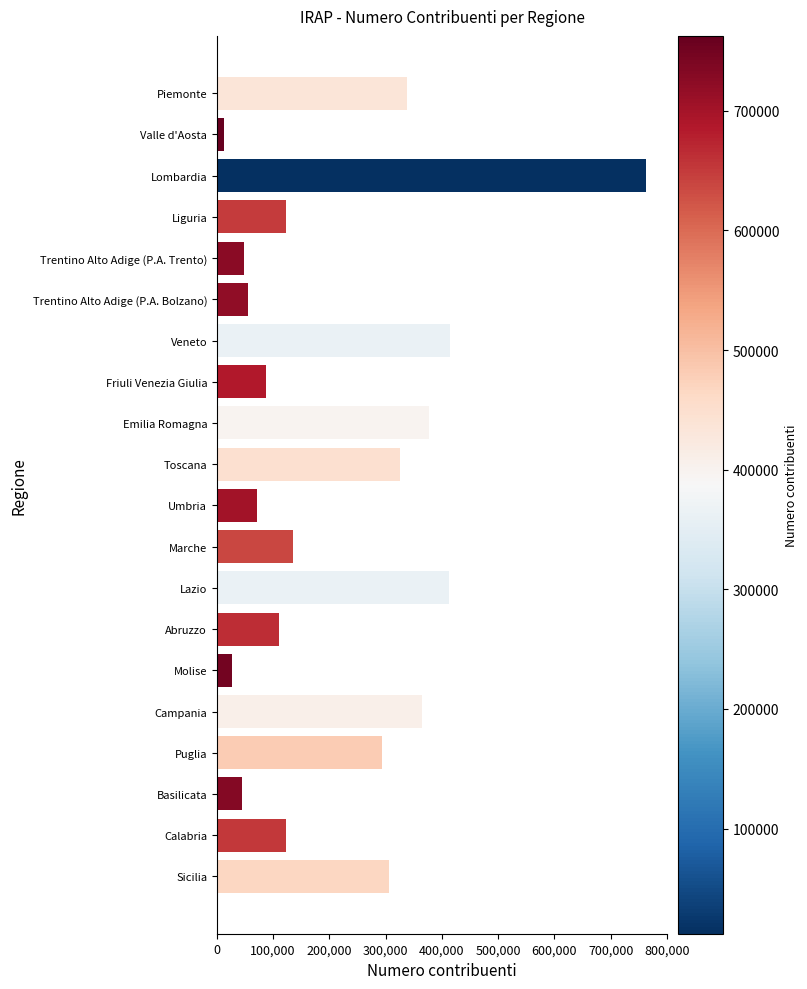

What value does the data have at Marche?

135386